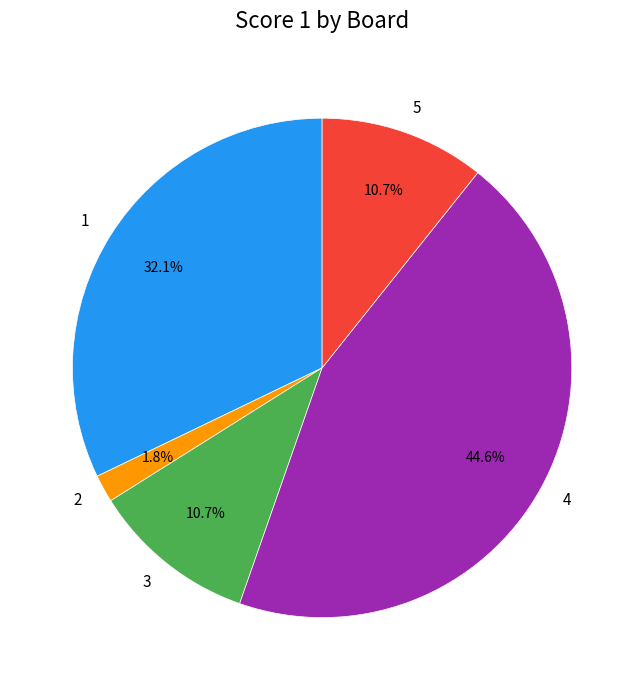

What is the largest slice in the pie chart?

4